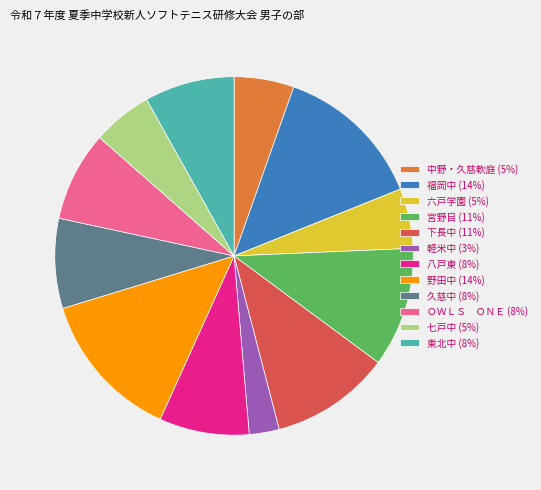

Do 中野・久慈軟庭 (5%) and 七戸中 (5%) together represent more than half of the pie?

No